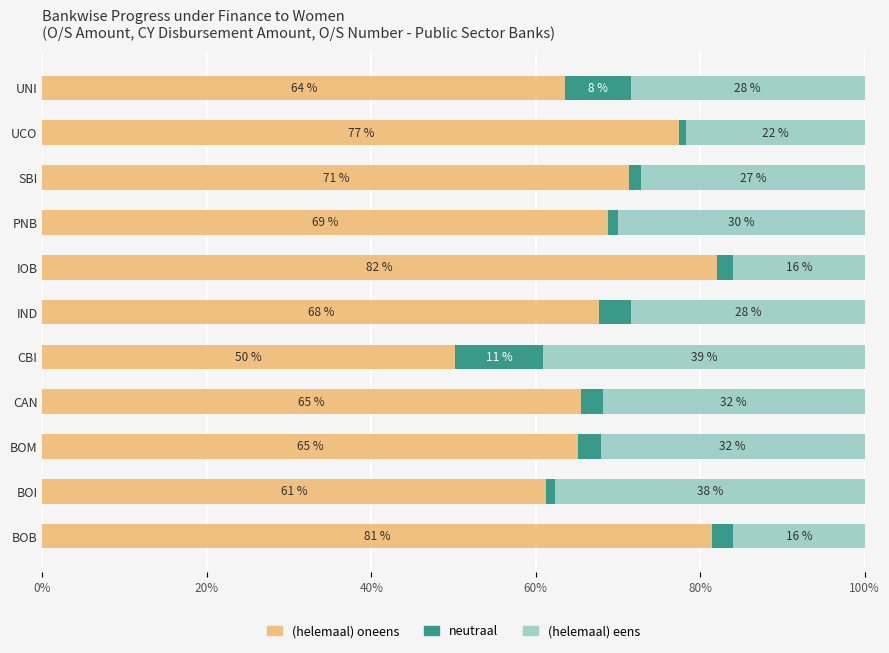

At which label does (helemaal) oneens reach its peak?

IOB